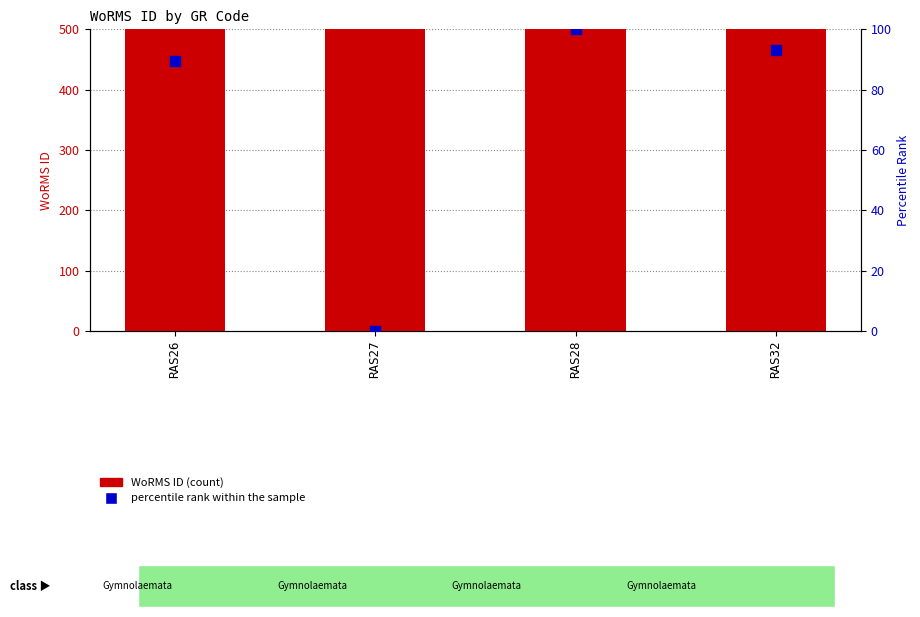

At how many categories does at least one series exceed 11035?

4